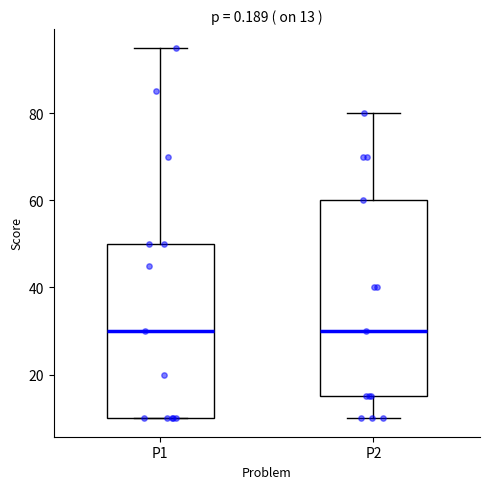

Comparing the boxes themselves (not the whiskers), which one is the tallest?

P2